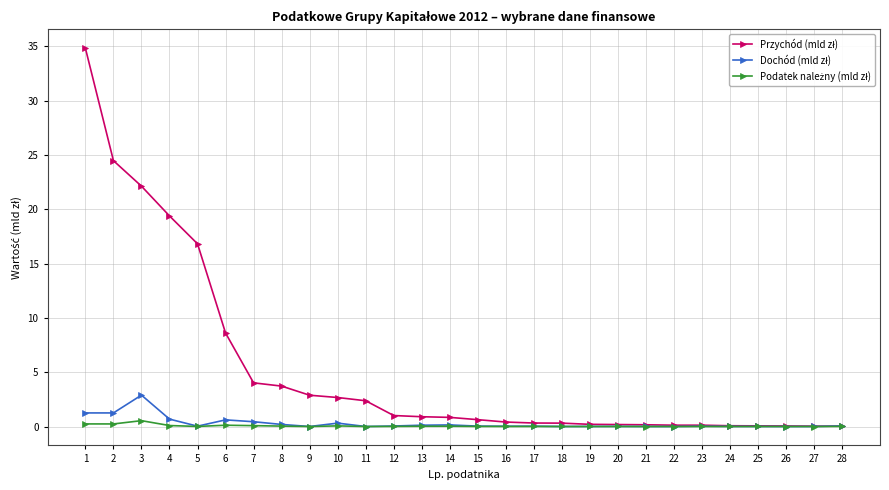

What is the maximum value shown in the chart?

34.8